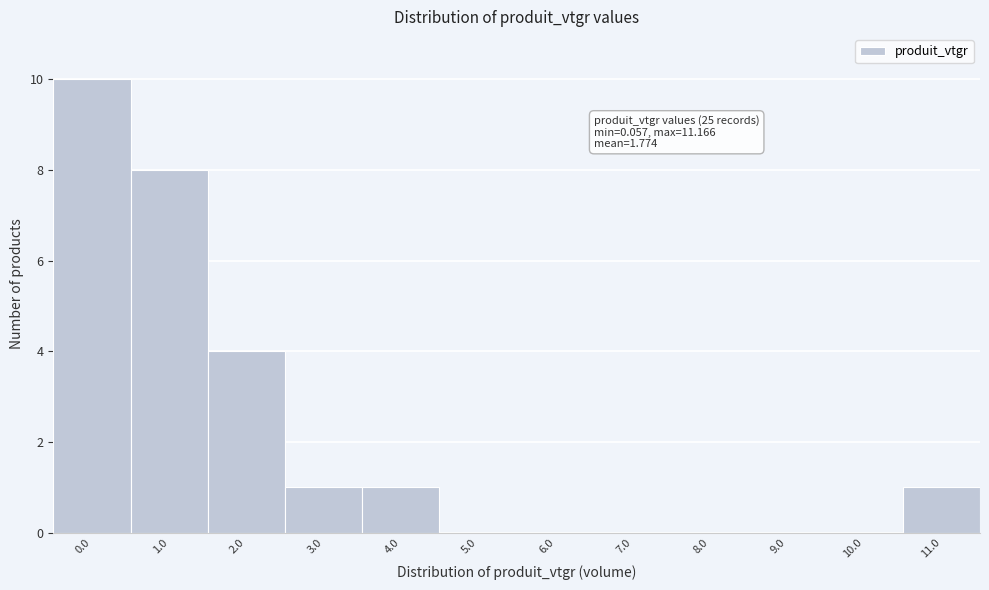

Reading left to right, extract all data points from this chart.

0.0=10	1.0=8	2.0=4	3.0=1	4.0=1	5.0=0	6.0=0	7.0=0	8.0=0	9.0=0	10.0=0	11.0=1